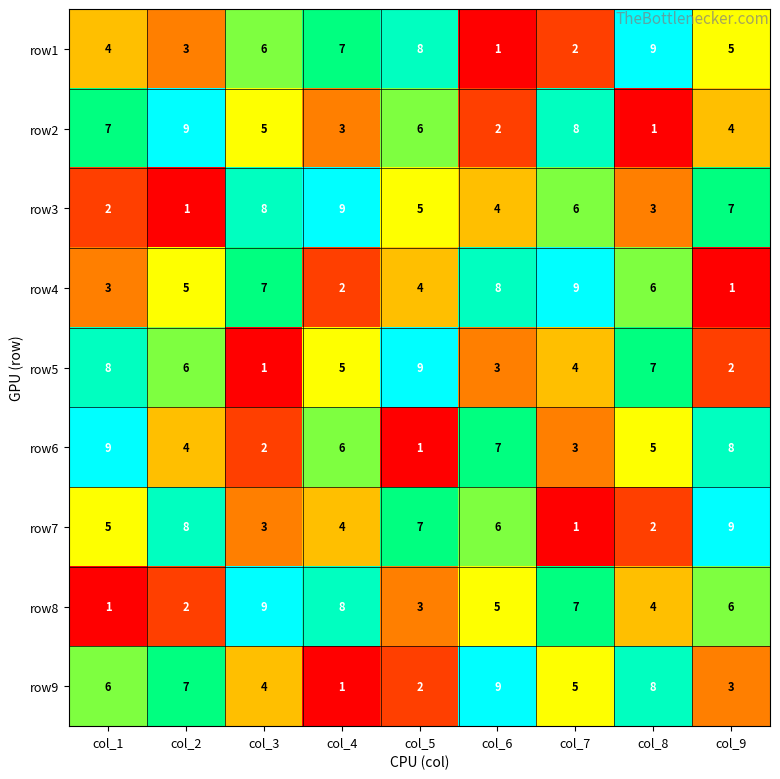

Is it true that row3 equals 6 at col_7?

True